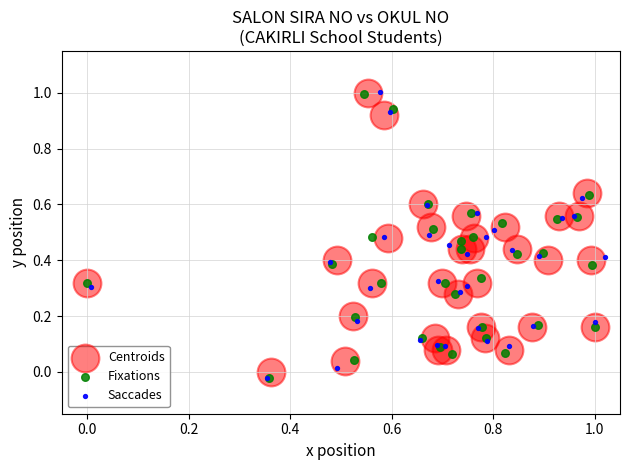

Which series has the widest spread of Y values?

Saccades